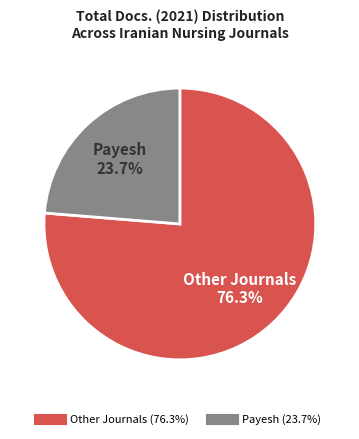

Is there any slice that represents more than half of the pie?

Yes